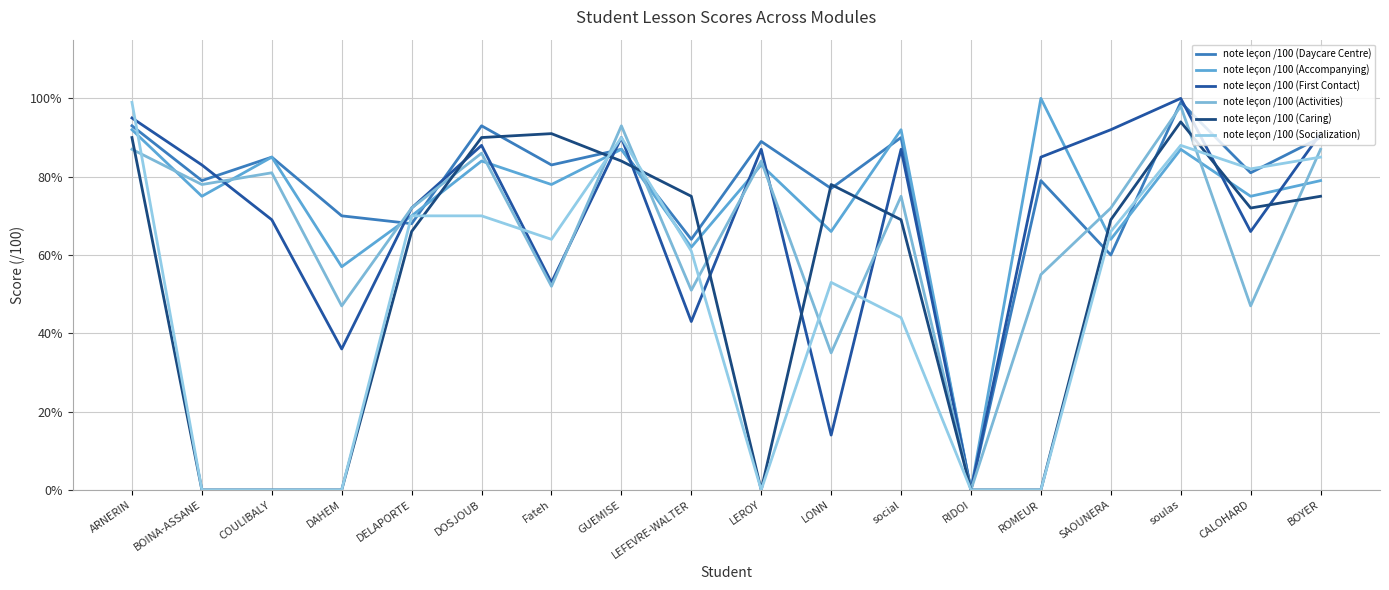

What is the maximum value shown in the chart?

100